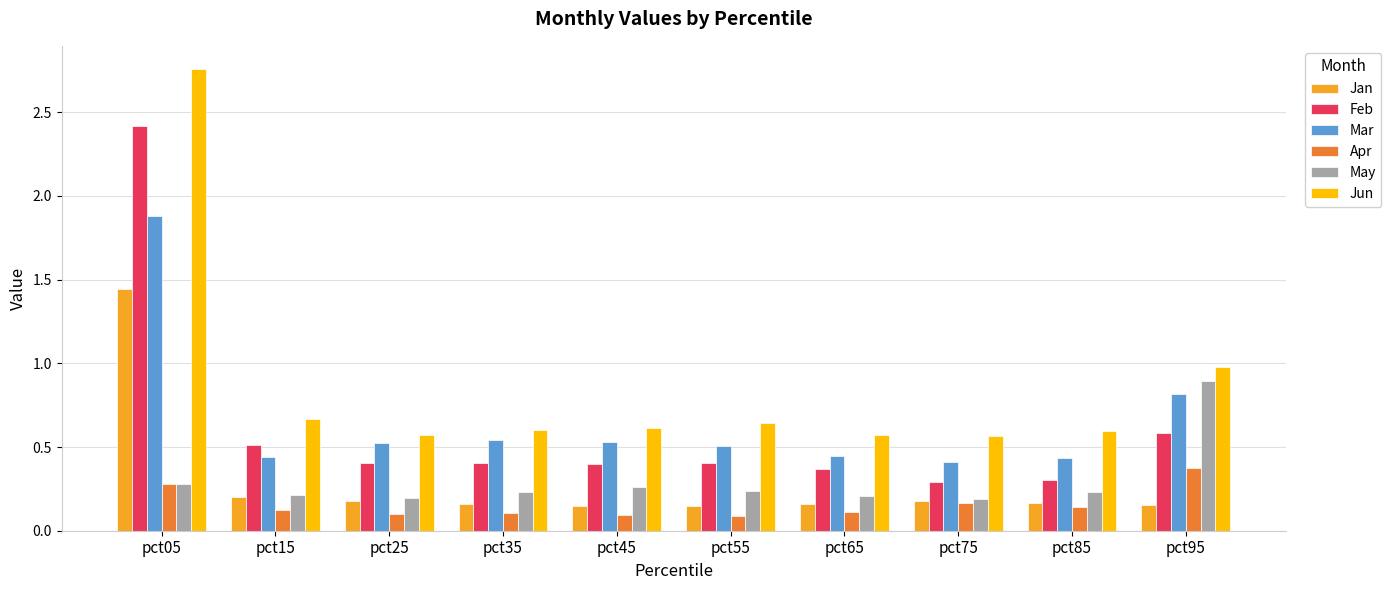

Which category has the highest value in the Jan series?

pct05